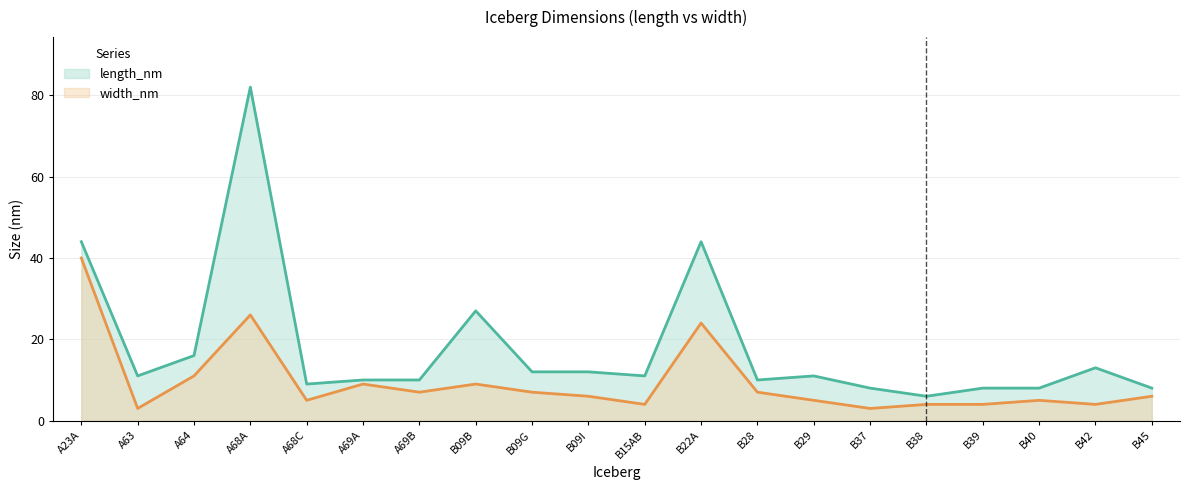

Which series has the largest total across all categories?

length_nm